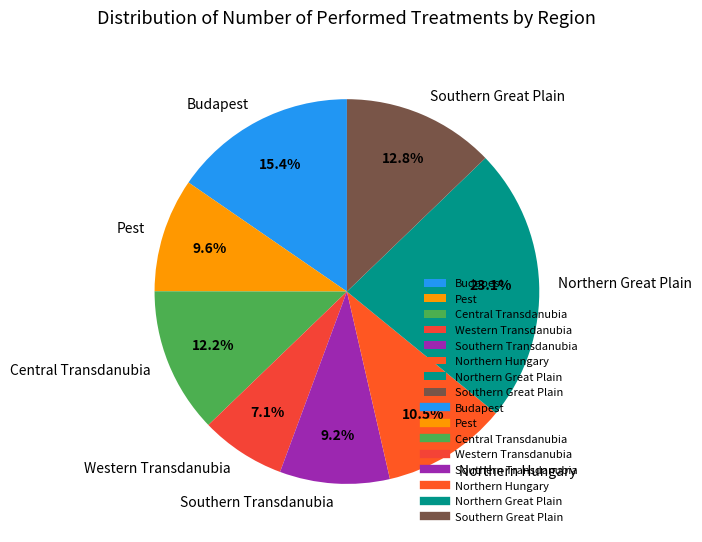

Approximately how many times larger is the value at Central Transdanubia compared to Northern Hungary?

1.2